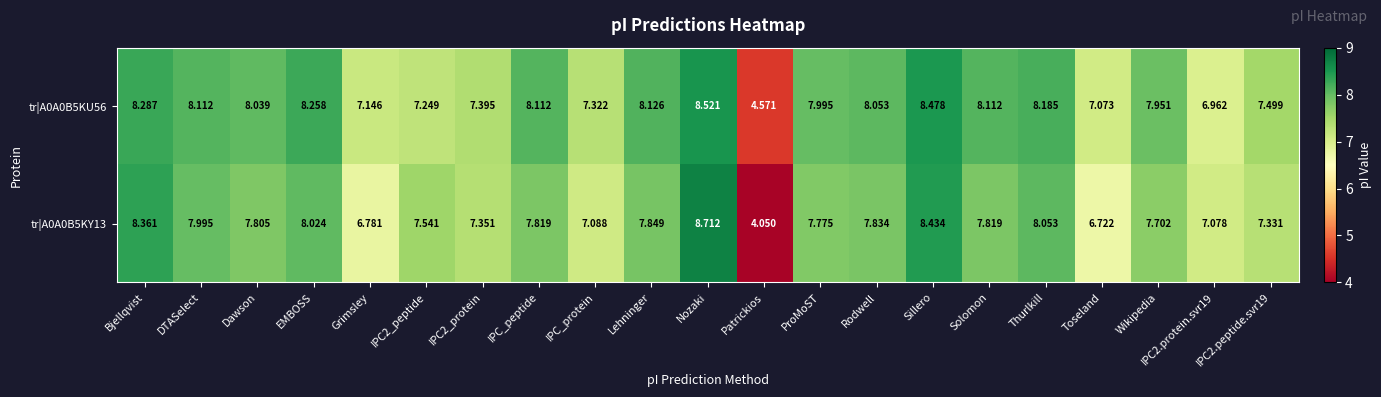

Where does the tr|A0A0B5KY13 series first go above 7?

Bjellqvist